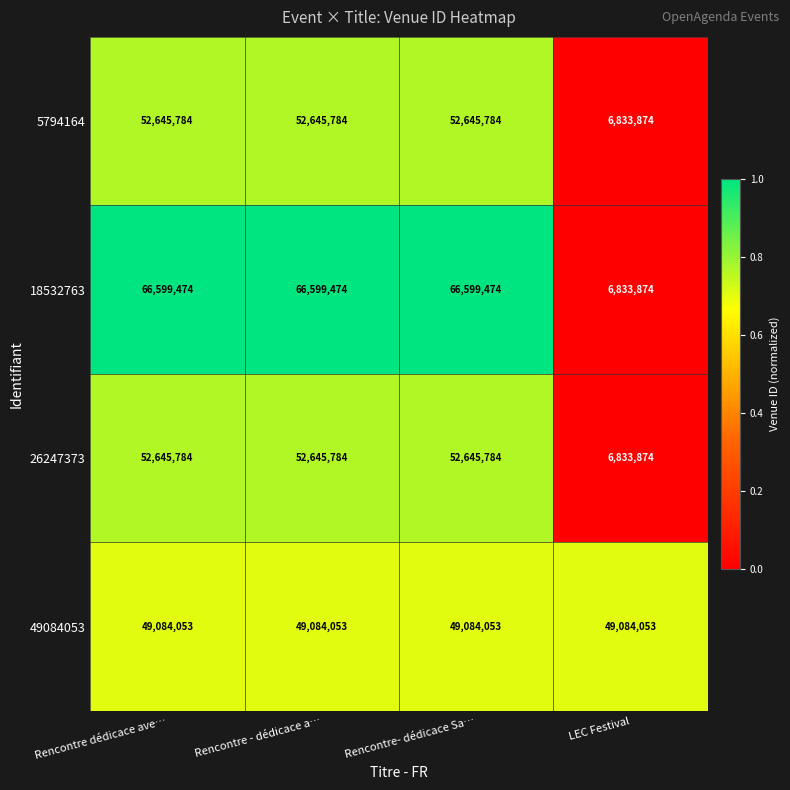

How many data points does each series have?

4